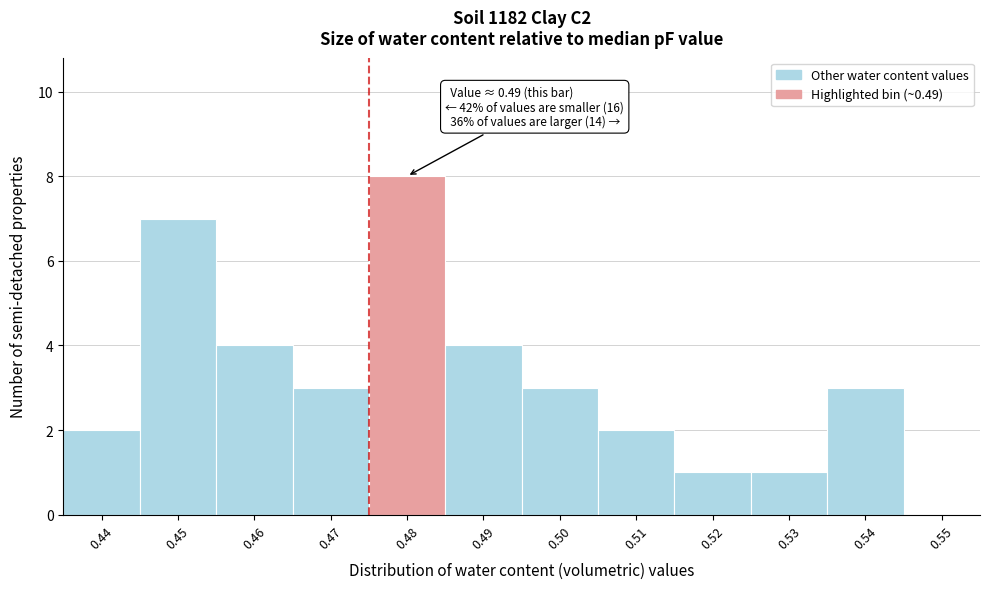

Reading left to right, what are all the values shown in this chart?

0.44=2	0.45=7	0.46=4	0.47=3	0.48=8	0.49=4	0.50=3	0.51=2	0.52=1	0.53=1	0.54=3	0.55=0